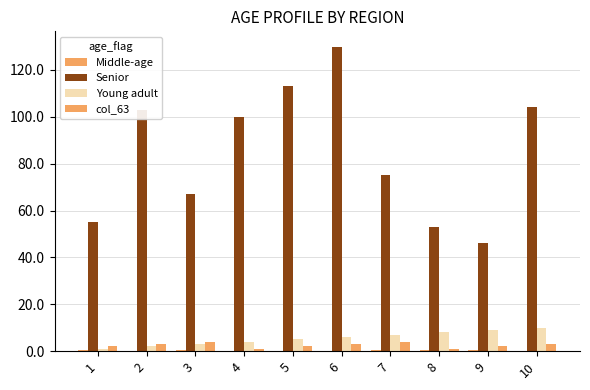

Are the bars grouped side by side (vs. stacked)?

Yes